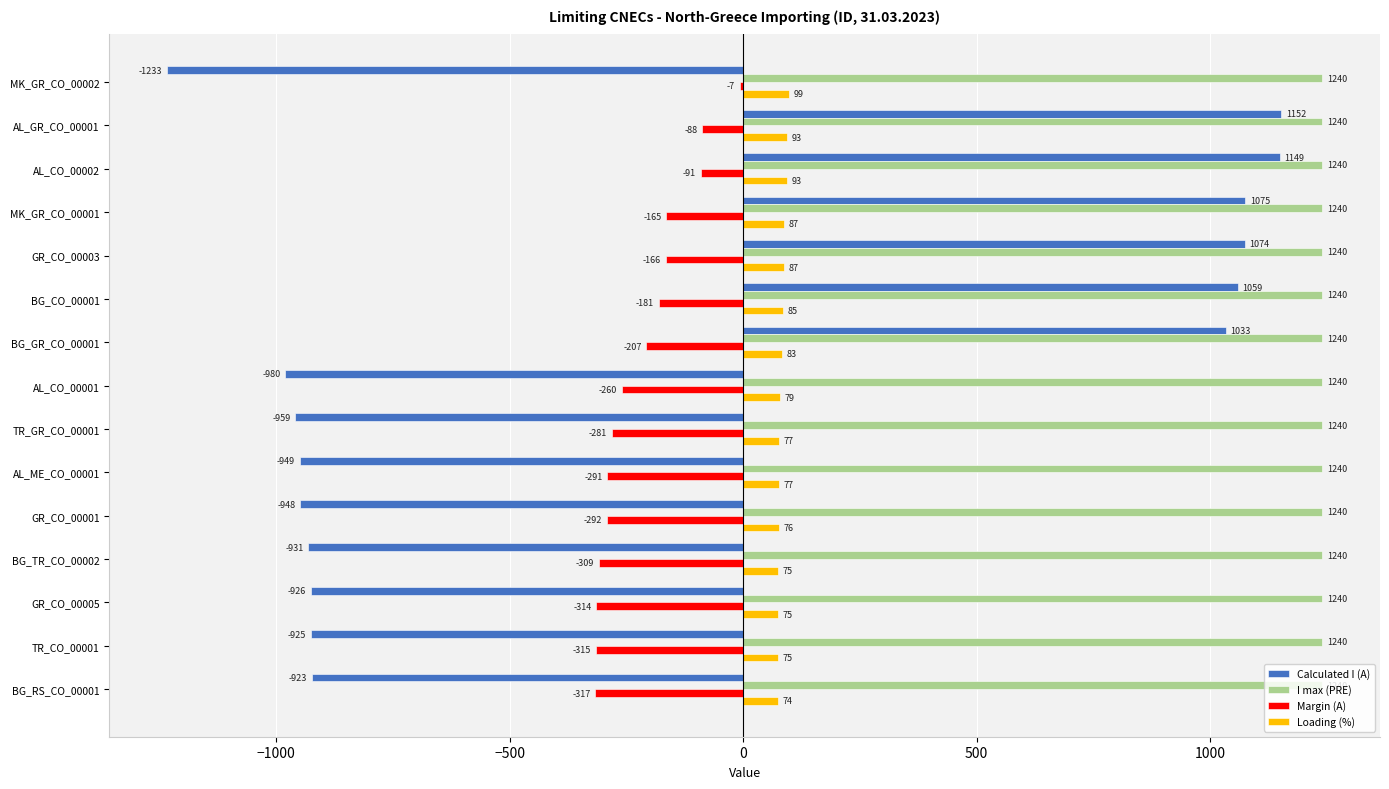

At which label does Calculated I (A) reach its peak?

AL_GR_CO_00001